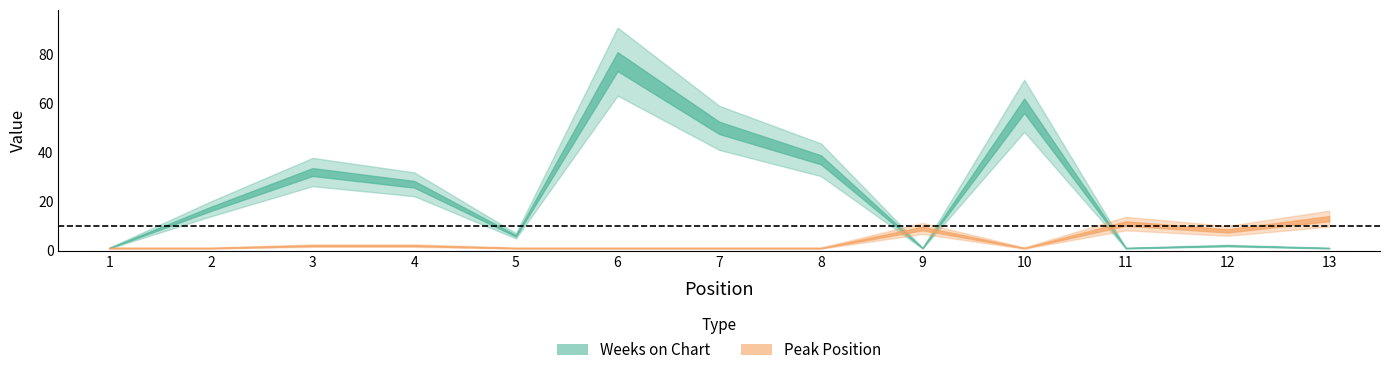

Rank the series by their maximum value, from lowest to highest.

Peak Position, Weeks on Chart